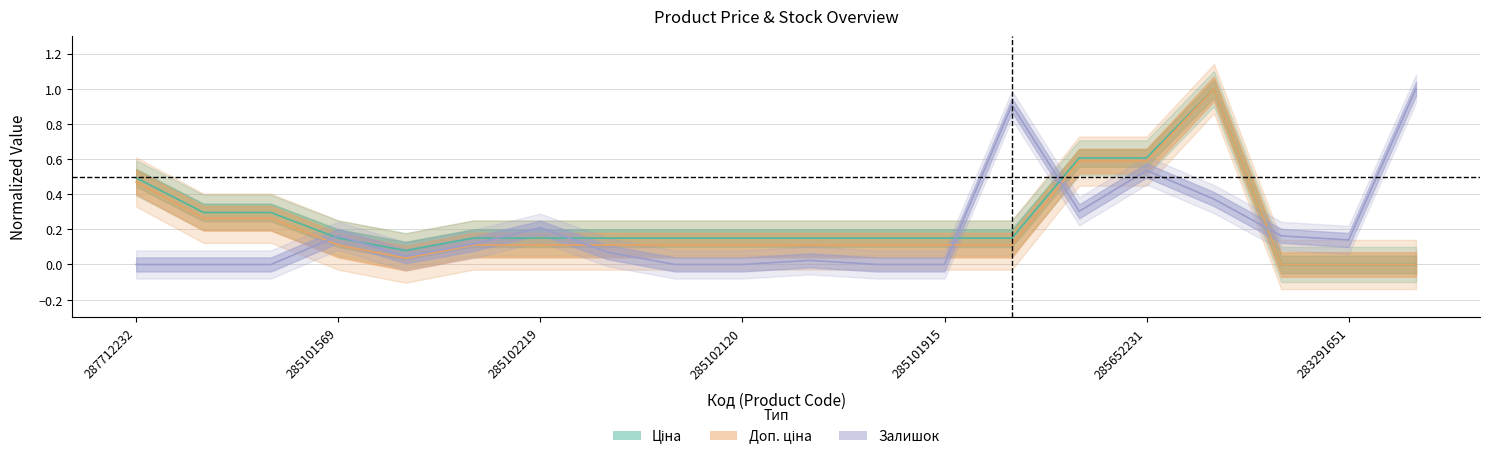

How many interior local valleys does the Залишок series have?

3